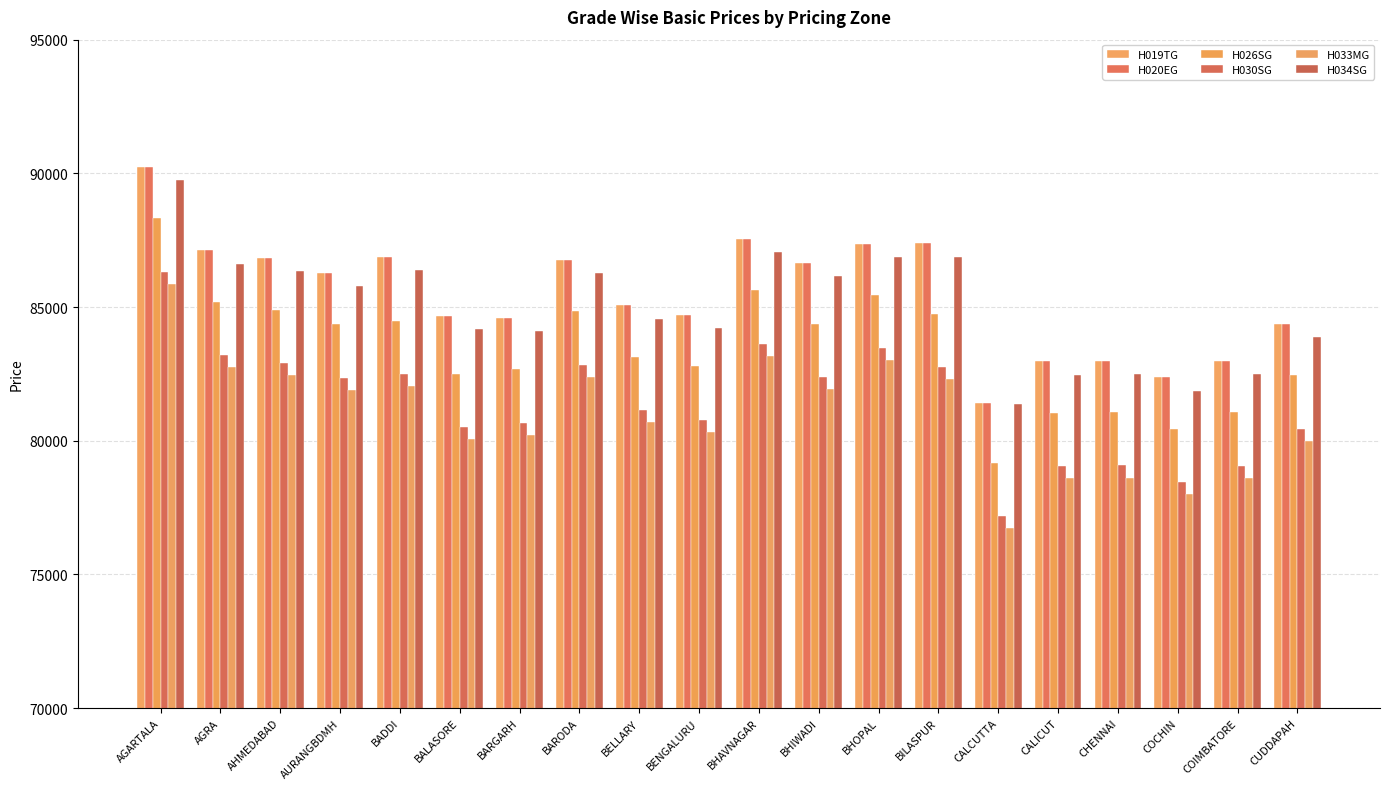

How many data points in H019TG are less than 86273?

10